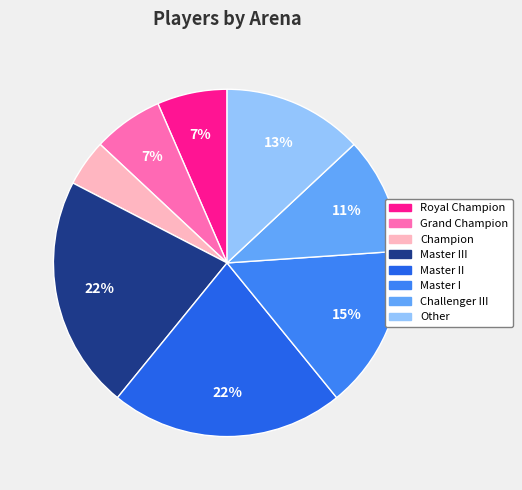

Is it true that Grand Champion is 7% of the pie?

True